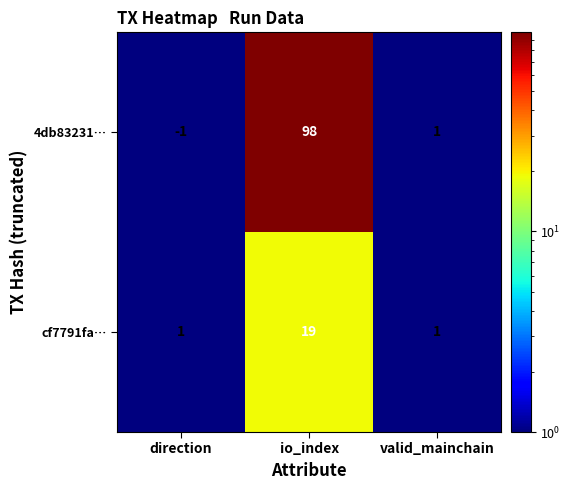

Which series has the largest total across all categories?

4db83231…